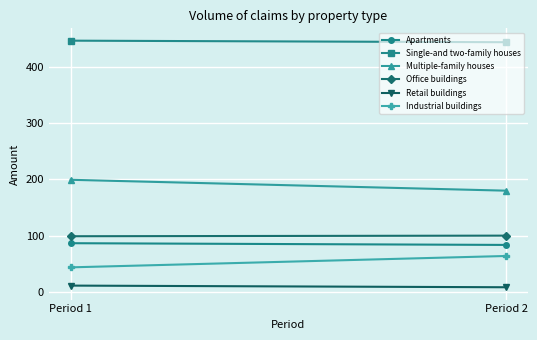

The Multiple-family houses series shows 199.4 at Period 1. True or false?

True